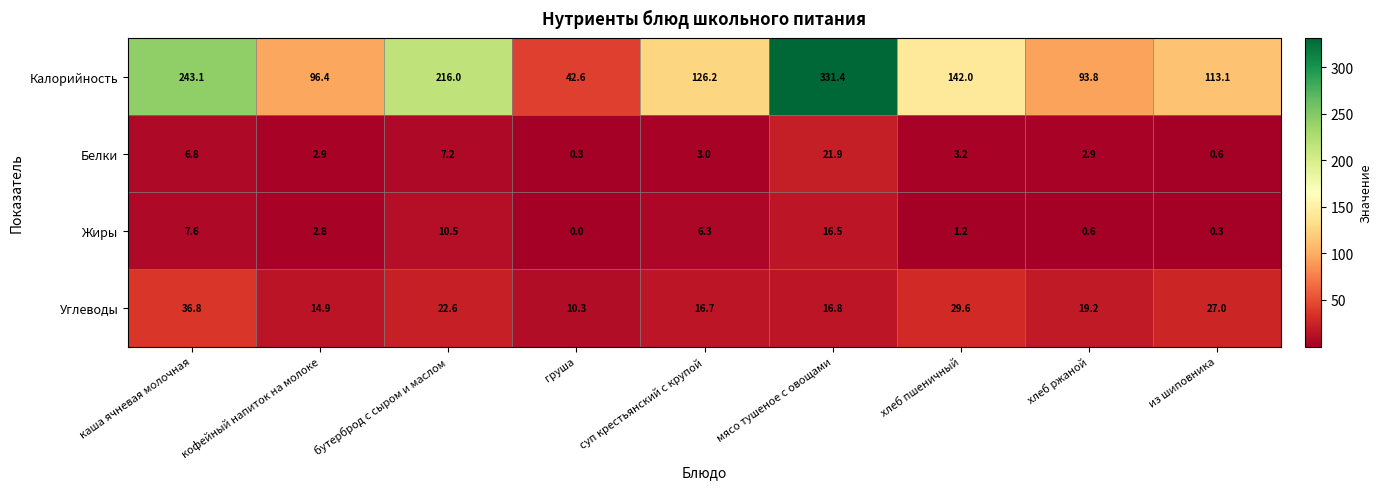

Rank the series by their maximum value, from highest to lowest.

Калорийность, Углеводы, Белки, Жиры